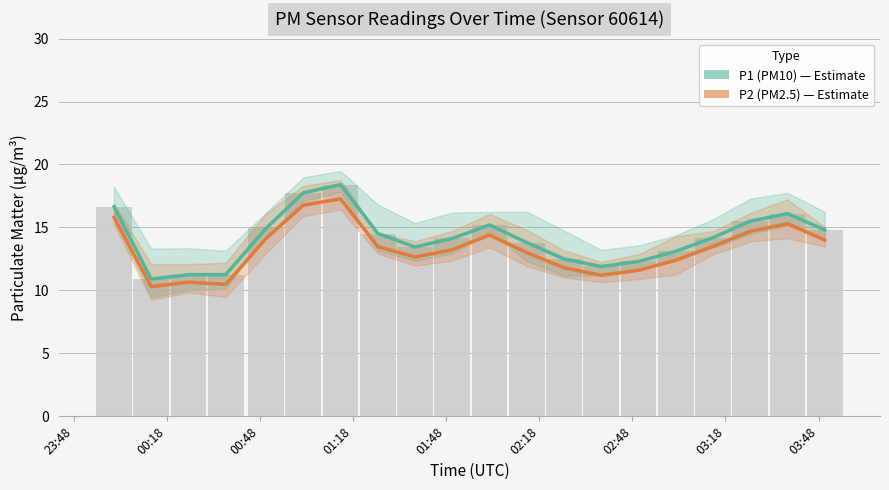

Reading left to right, transcribe all the data shown in this chart.

P1: 16.6	10.9	11.2	11.2	14.9	17.8	18.4	14.5	13.4	14.1	15.2	13.8	12.5	11.9	12.3	13.1	14.2	15.5	16.1	14.8
P2: 15.8	10.3	10.7	10.5	14.1	16.8	17.3	13.5	12.7	13.2	14.4	13.0	11.8	11.2	11.6	12.4	13.5	14.7	15.3	14.0